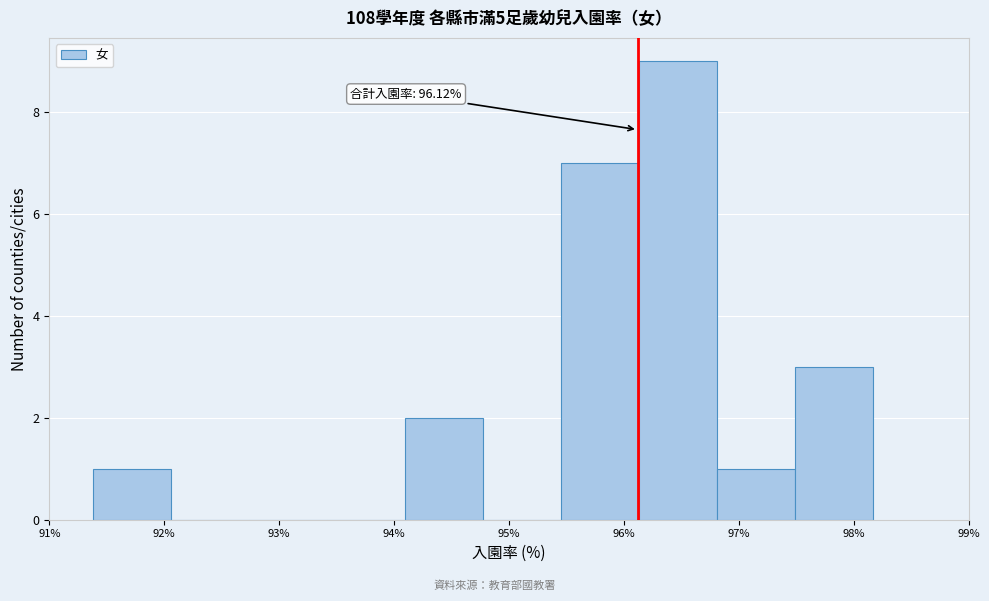

Which range on the x-axis has the tallest bar?

96.1 to 96.8